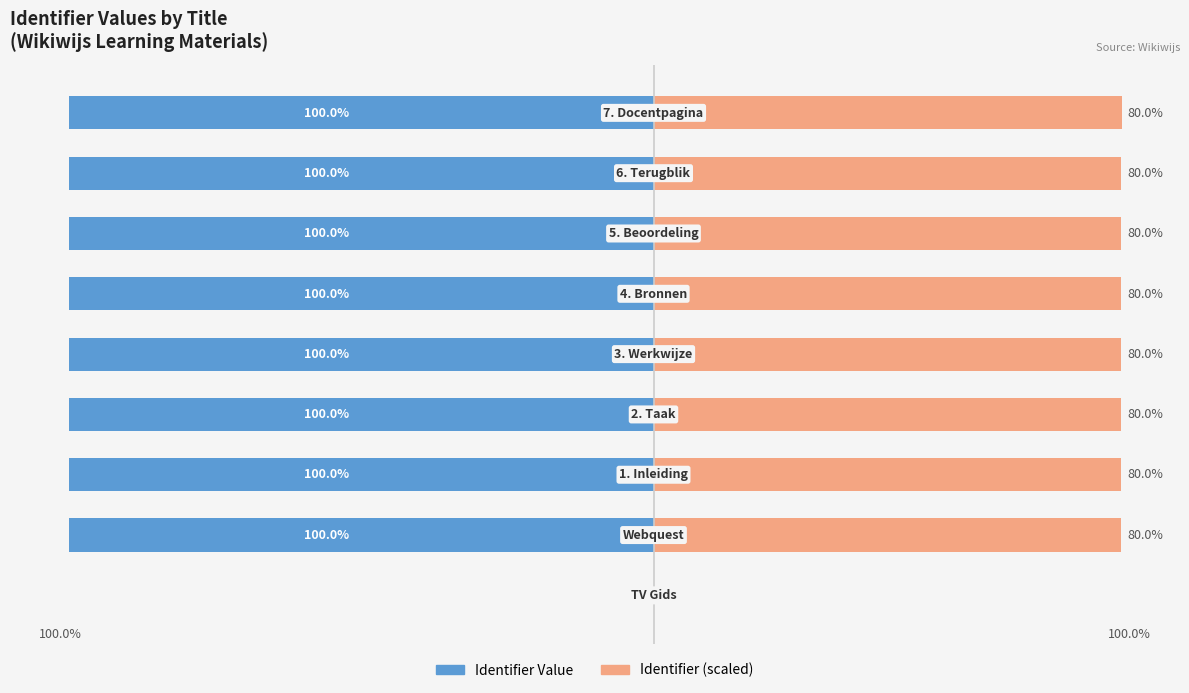

True or false: Identifier (scaled) has a value of 80.0 at 3.

True